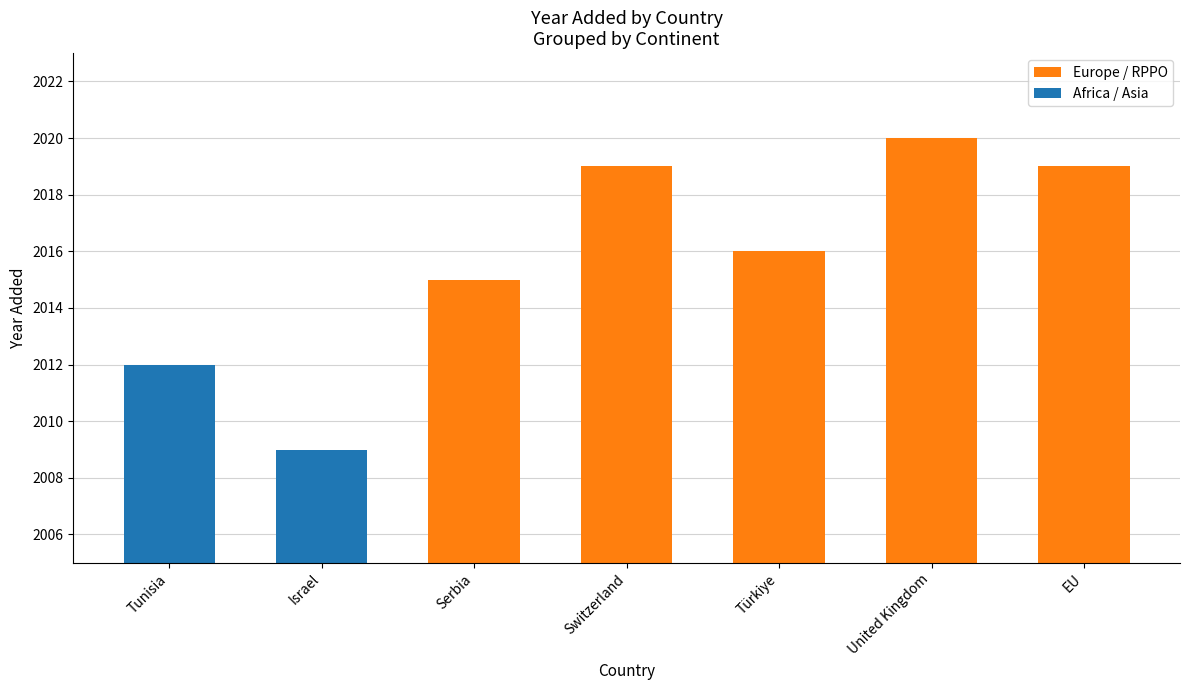

Where does the data first go above 2016?

Switzerland